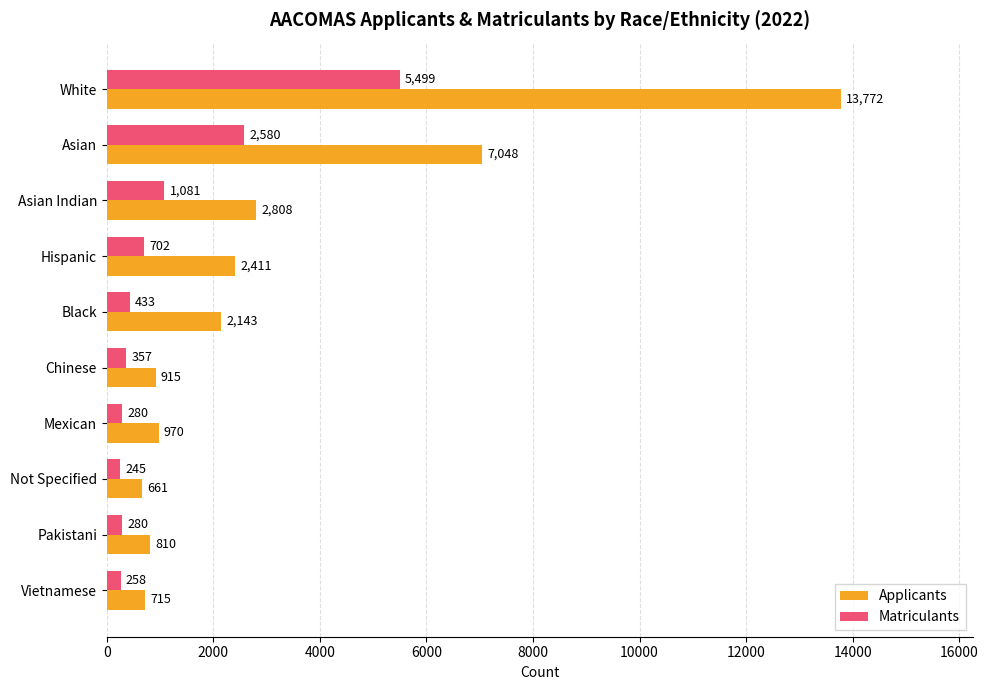

List the labels in order of Applicants value, smallest first.

Not Specified, Vietnamese, Pakistani, Chinese, Mexican, Black, Hispanic, Asian Indian, Asian, White